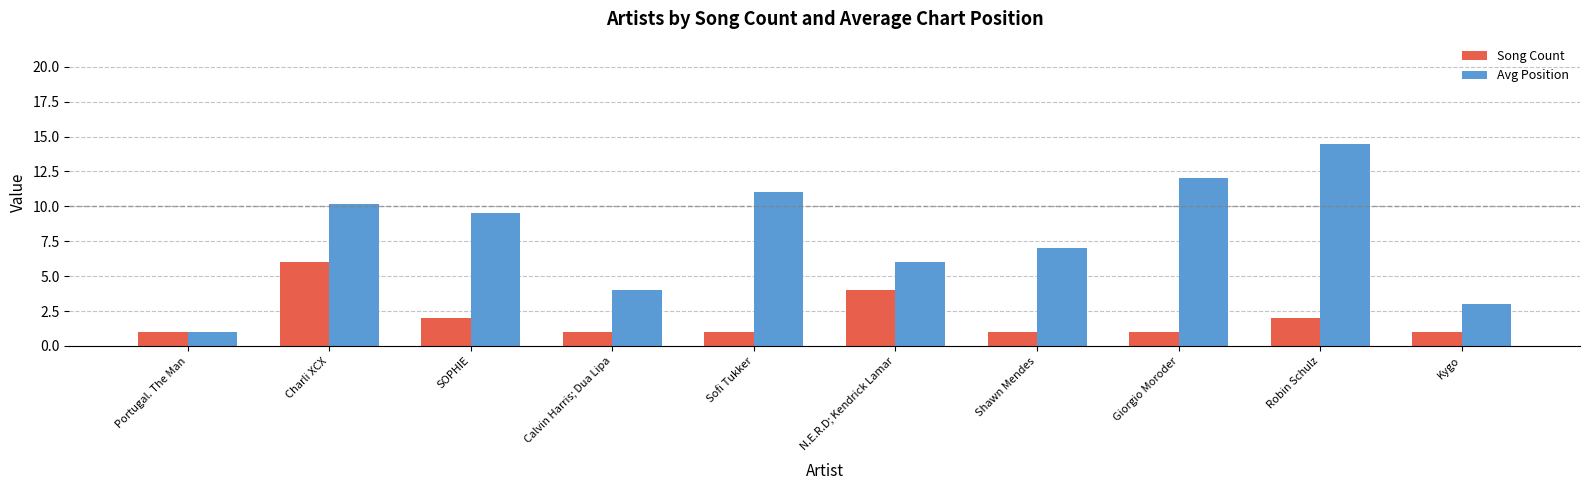

What is the sum of the Song Count values at Portugal. The Man and Kygo?

2.0